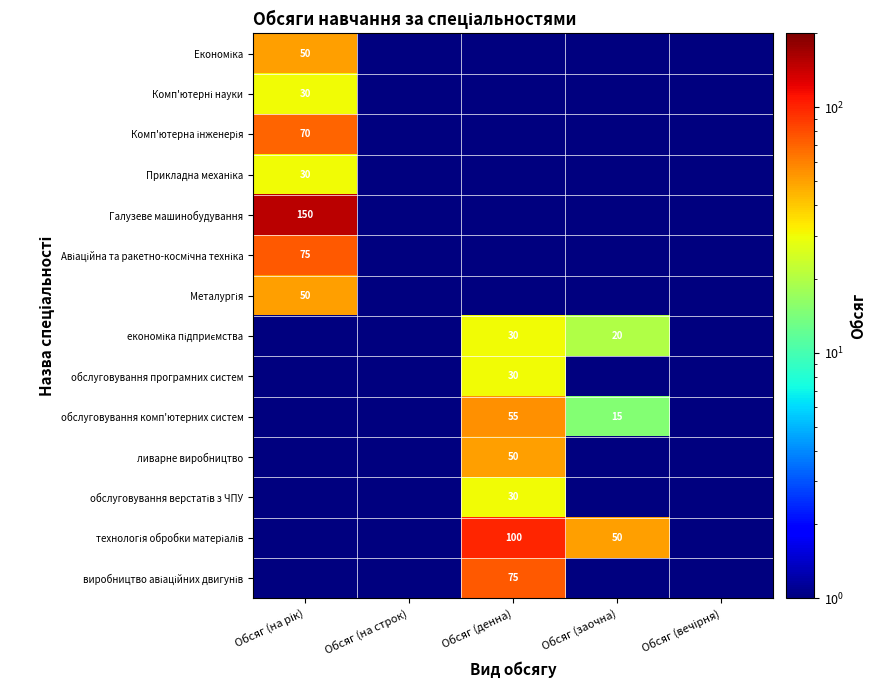

At which category is the sum across all series the highest?

Обсяг (на рік)